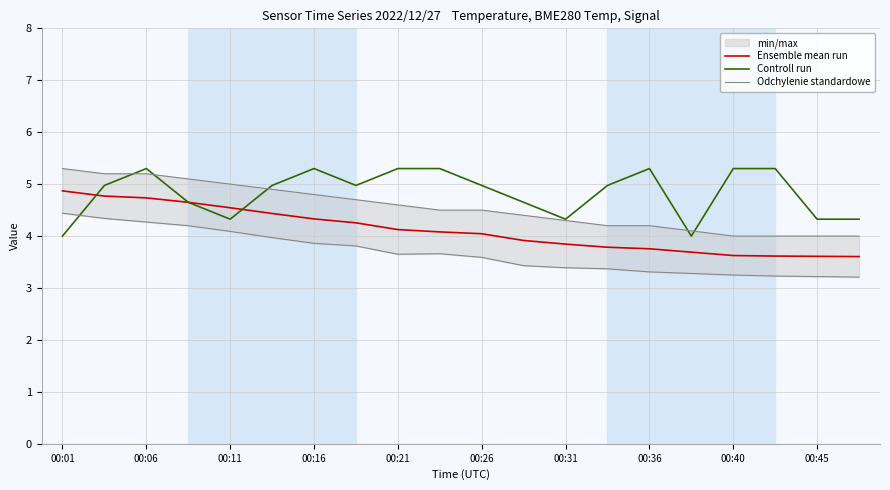

What is the minimum value for Ensemble mean run?

3.6